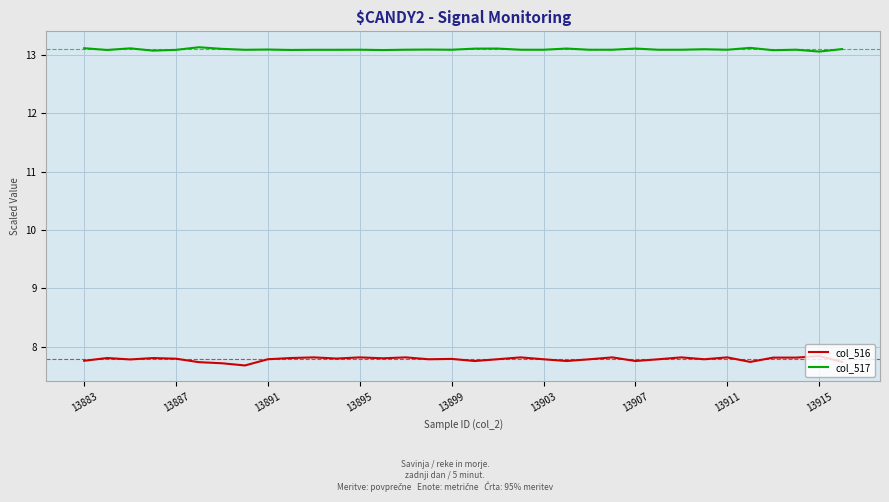

Which series has the widest spread of values?

col_516